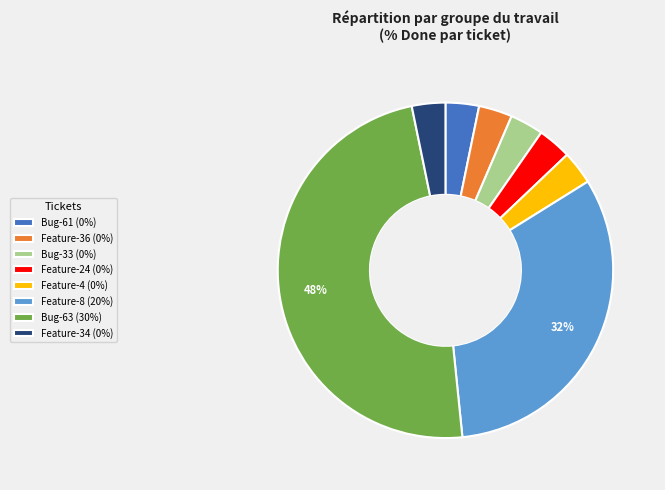

Does Bug-63 account for over 50% of the chart?

No